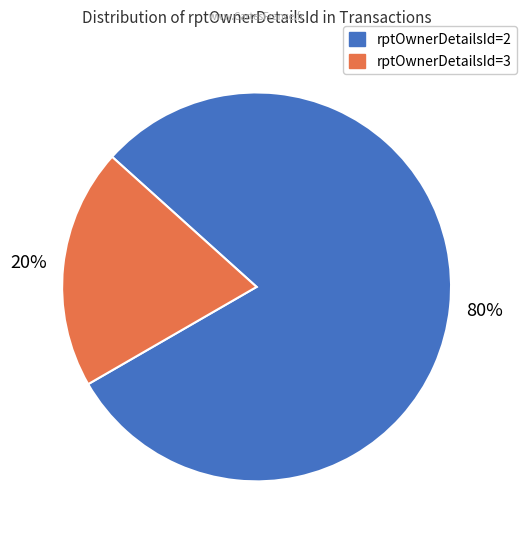

To the nearest percent, what is the difference between the largest and smallest slice percentages?

60%